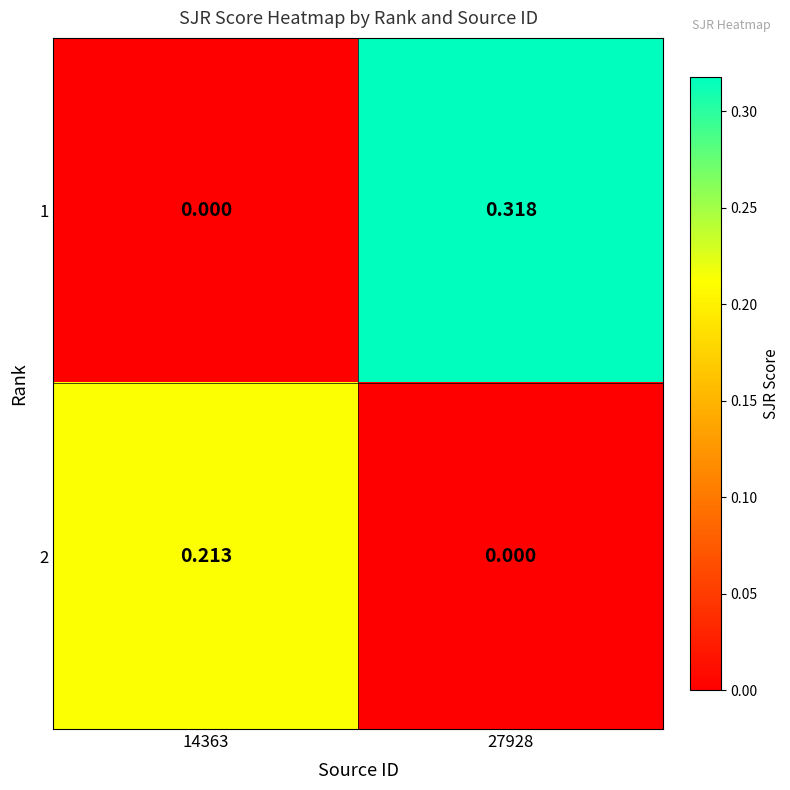

Between 14363 and 27928, which series saw the biggest shift?

1